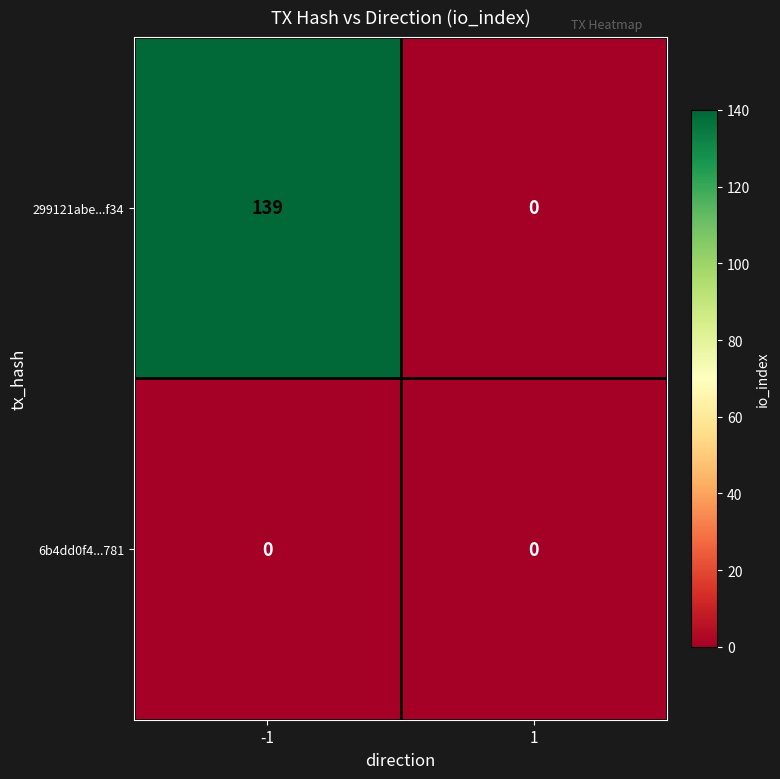

Between -1 and 1, which series saw the biggest shift?

299121abe...f34